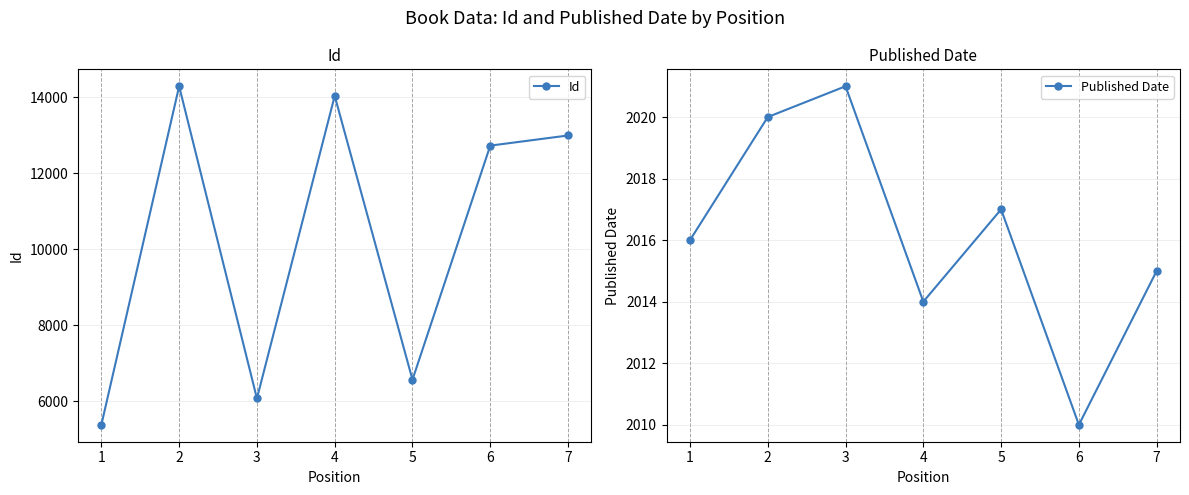

How many categories are shown in the chart?

7